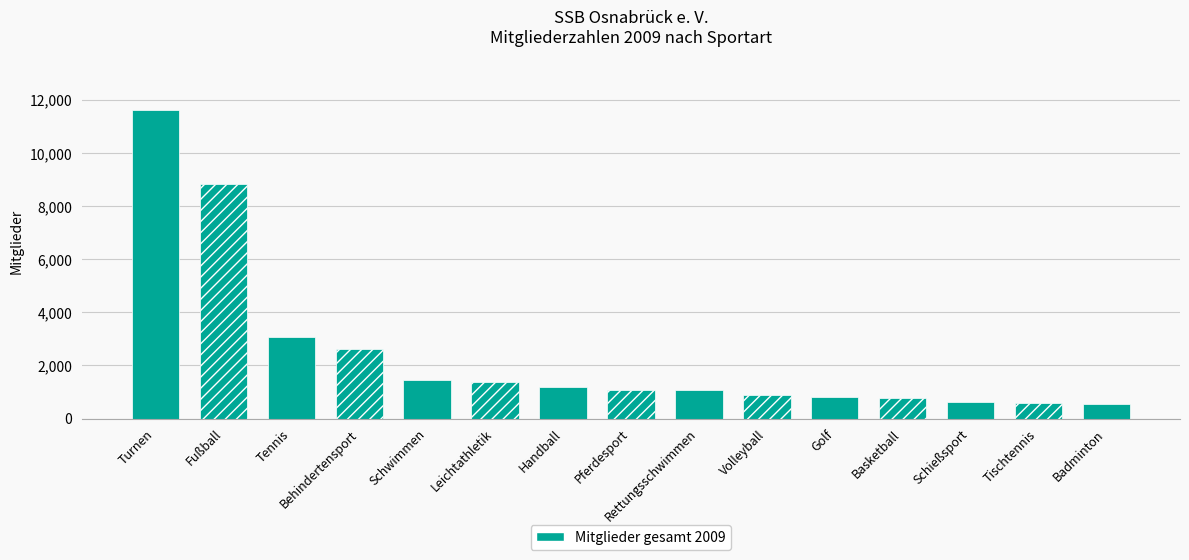

What is the minimum value shown in the chart?

547